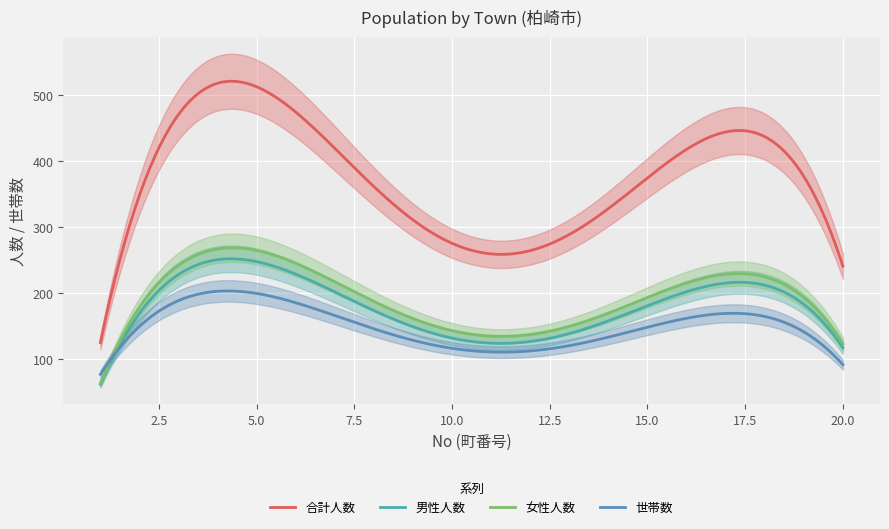

What is the value of the 女性人数 point at the 5th from the left?

219